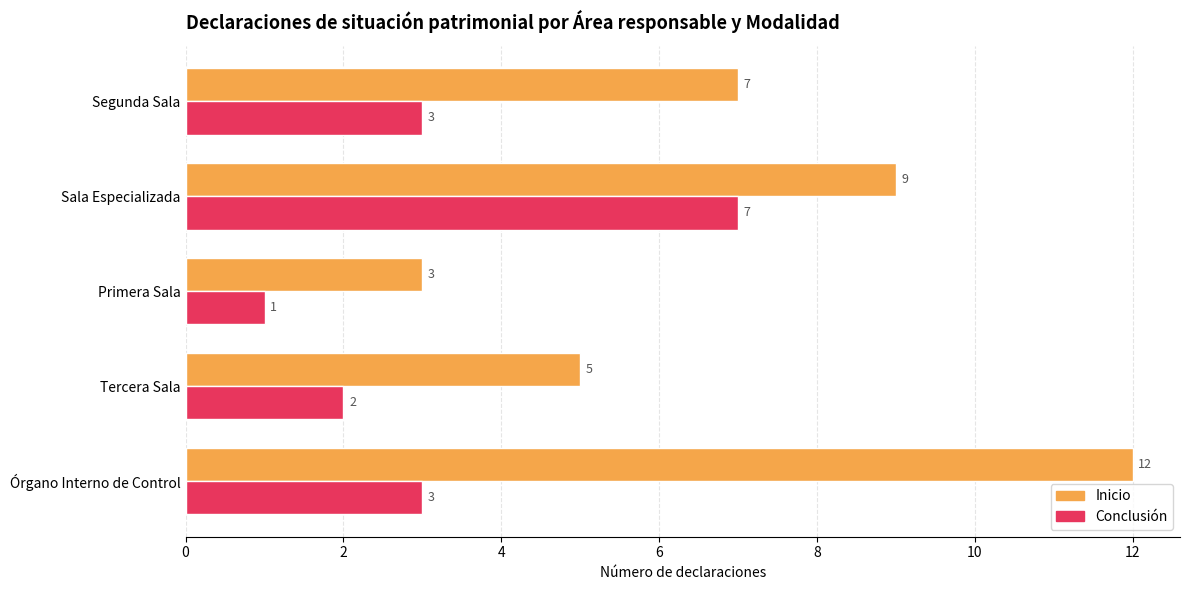

True or false: Conclusión has a value of 3 at Órgano Interno de Control.

True